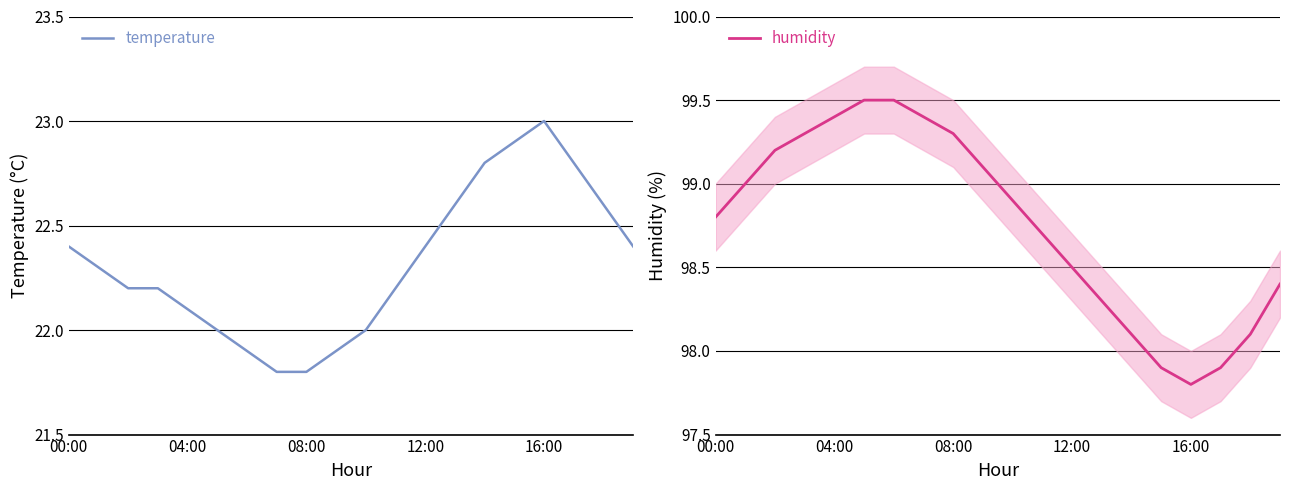

At which label does temperature reach its peak?

16:00